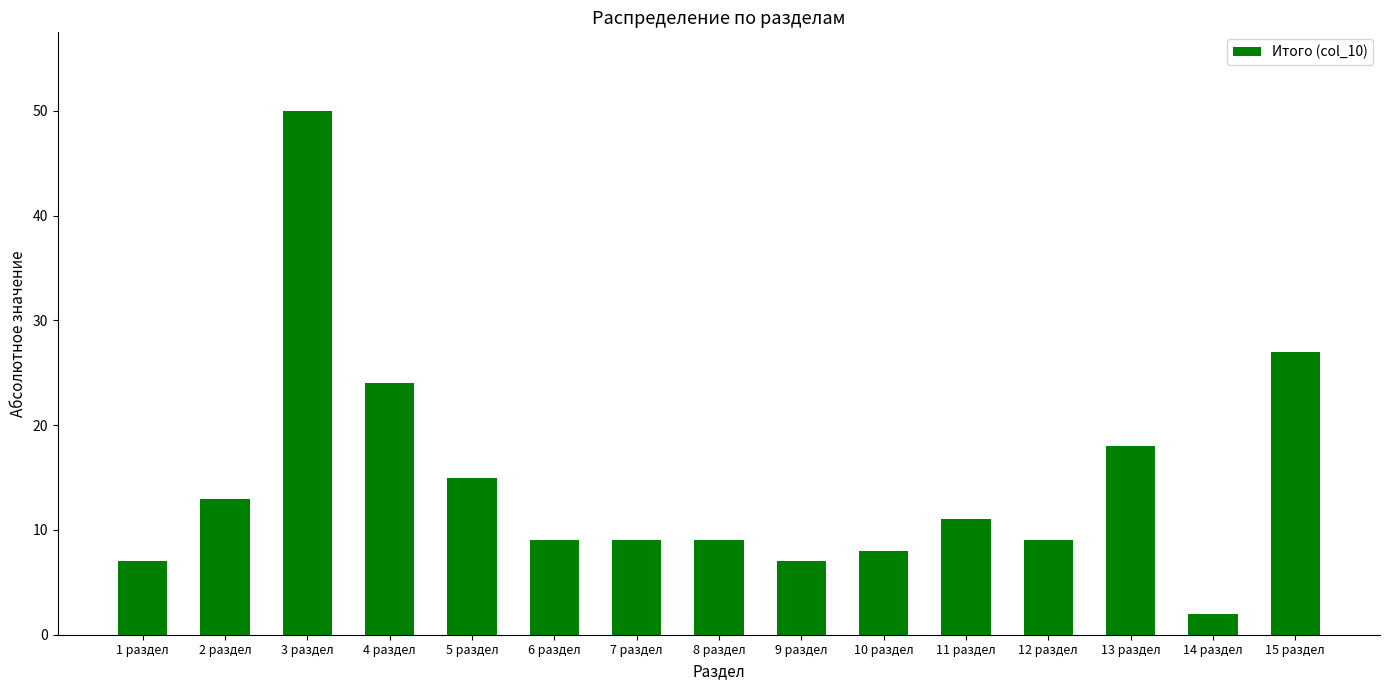

At which label does the data first exceed 9?

2 раздел